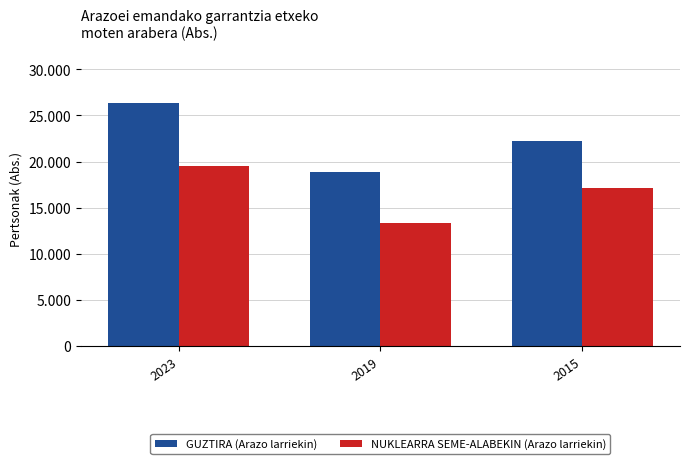

At which label does GUZTIRA (Arazo larriekin) reach its minimum?

2019